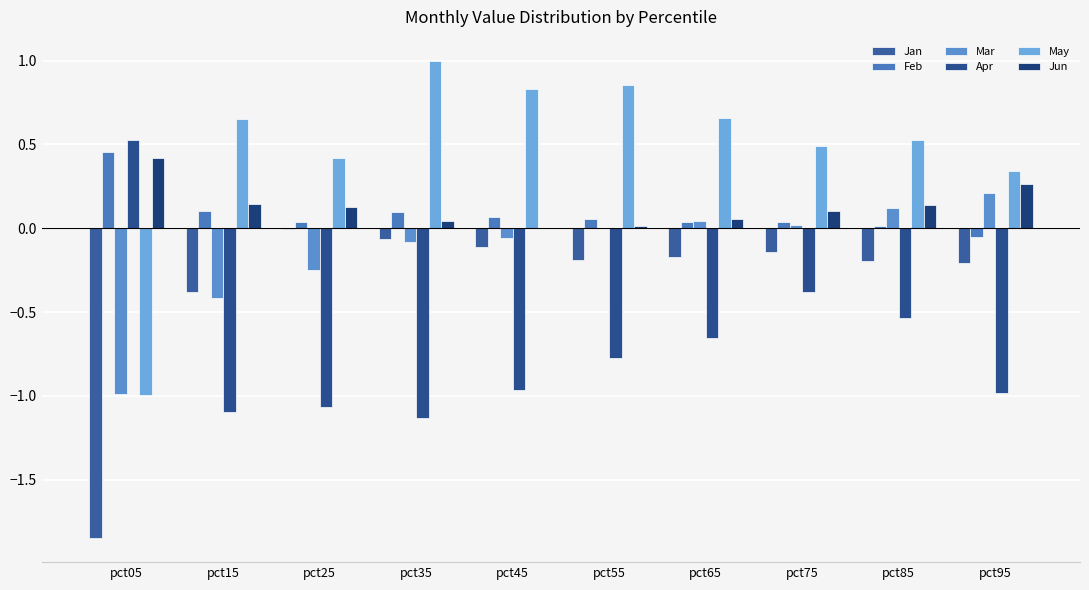

What are all the series names shown in the legend?

Jan, Feb, Mar, Apr, May, Jun